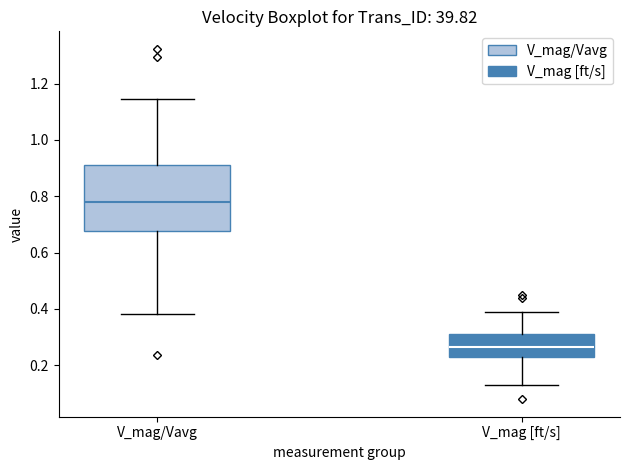

Which box's median line is the lowest?

V_mag [ft/s]